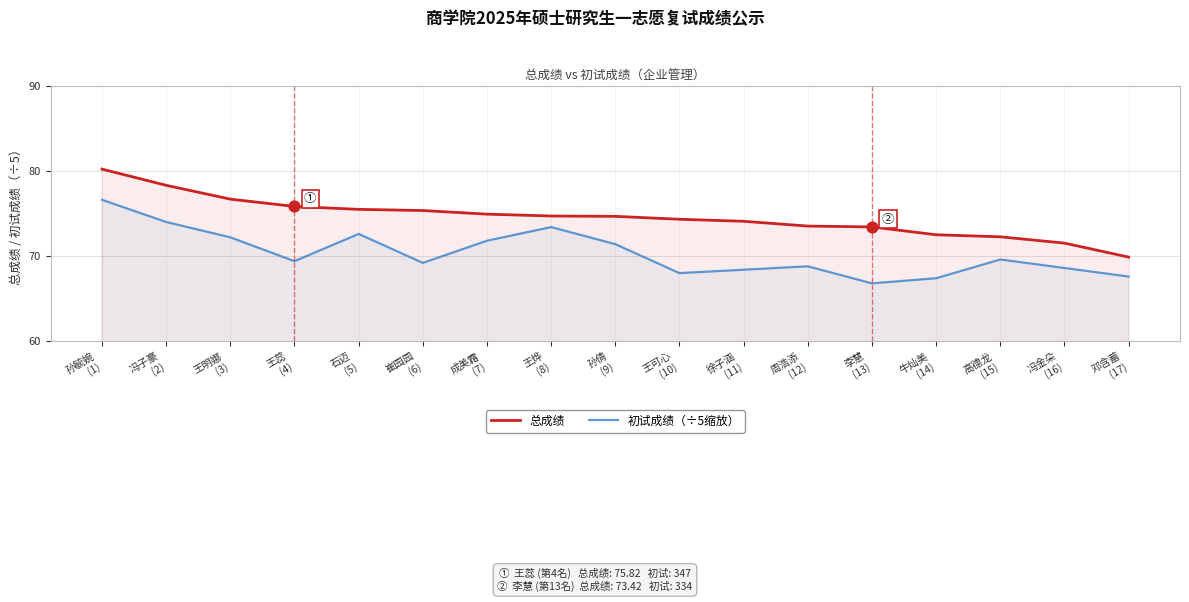

What are all the series names shown in the legend?

总成绩, 初试成绩（÷5缩放）